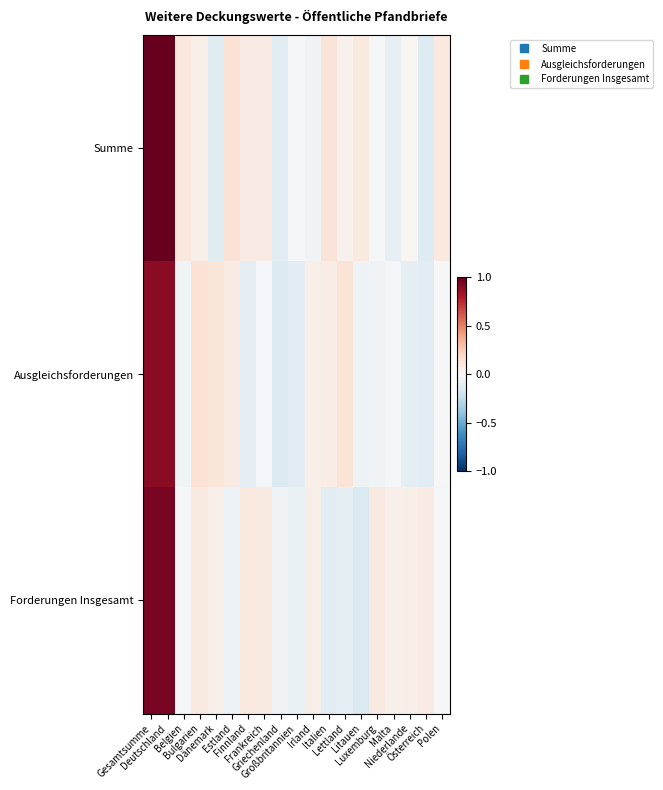

What is the minimum value shown in the chart?

-0.1